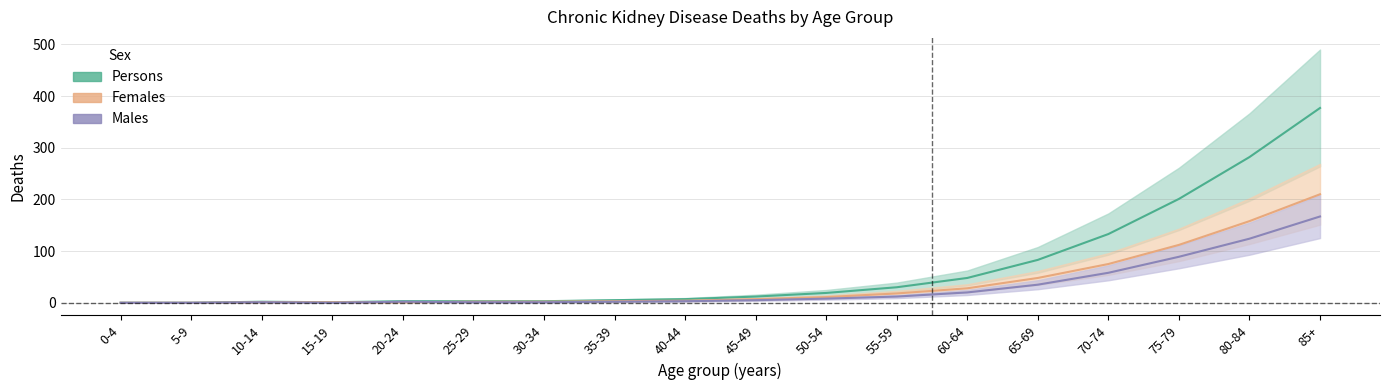

Reading right to left, transcribe all the data shown in this chart.

Males_Total: 85+=167	80-84=124	75-79=89	70-74=58	65-69=35	60-64=20	55-59=12	50-54=8	45-49=5	40-44=3	35-39=2	30-34=1	25-29=1	20-24=2	15-19=0	10-14=1	5-9=0	0-4=0
Females_Total: 85+=210	80-84=158	75-79=112	70-74=75	65-69=48	60-64=28	55-59=18	50-54=11	45-49=7	40-44=4	35-39=3	30-34=2	25-29=2	20-24=1	15-19=1	10-14=1	5-9=0	0-4=0
Persons_Total: 85+=377	80-84=282	75-79=201	70-74=133	65-69=83	60-64=48	55-59=30	50-54=19	45-49=12	40-44=7	35-39=5	30-34=3	25-29=3	20-24=3	15-19=1	10-14=2	5-9=0	0-4=0